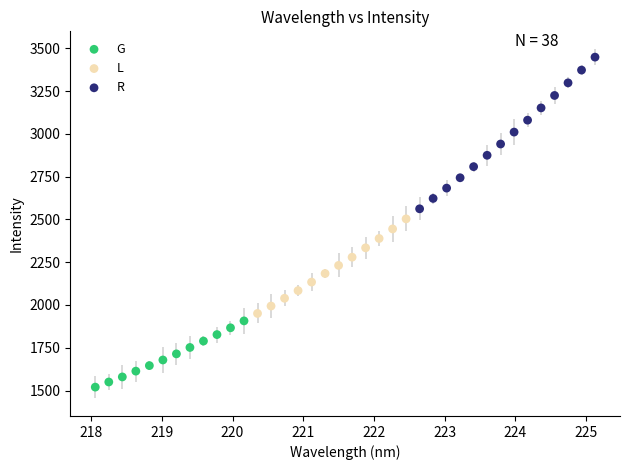

Which series contains the lowest Y value?

G